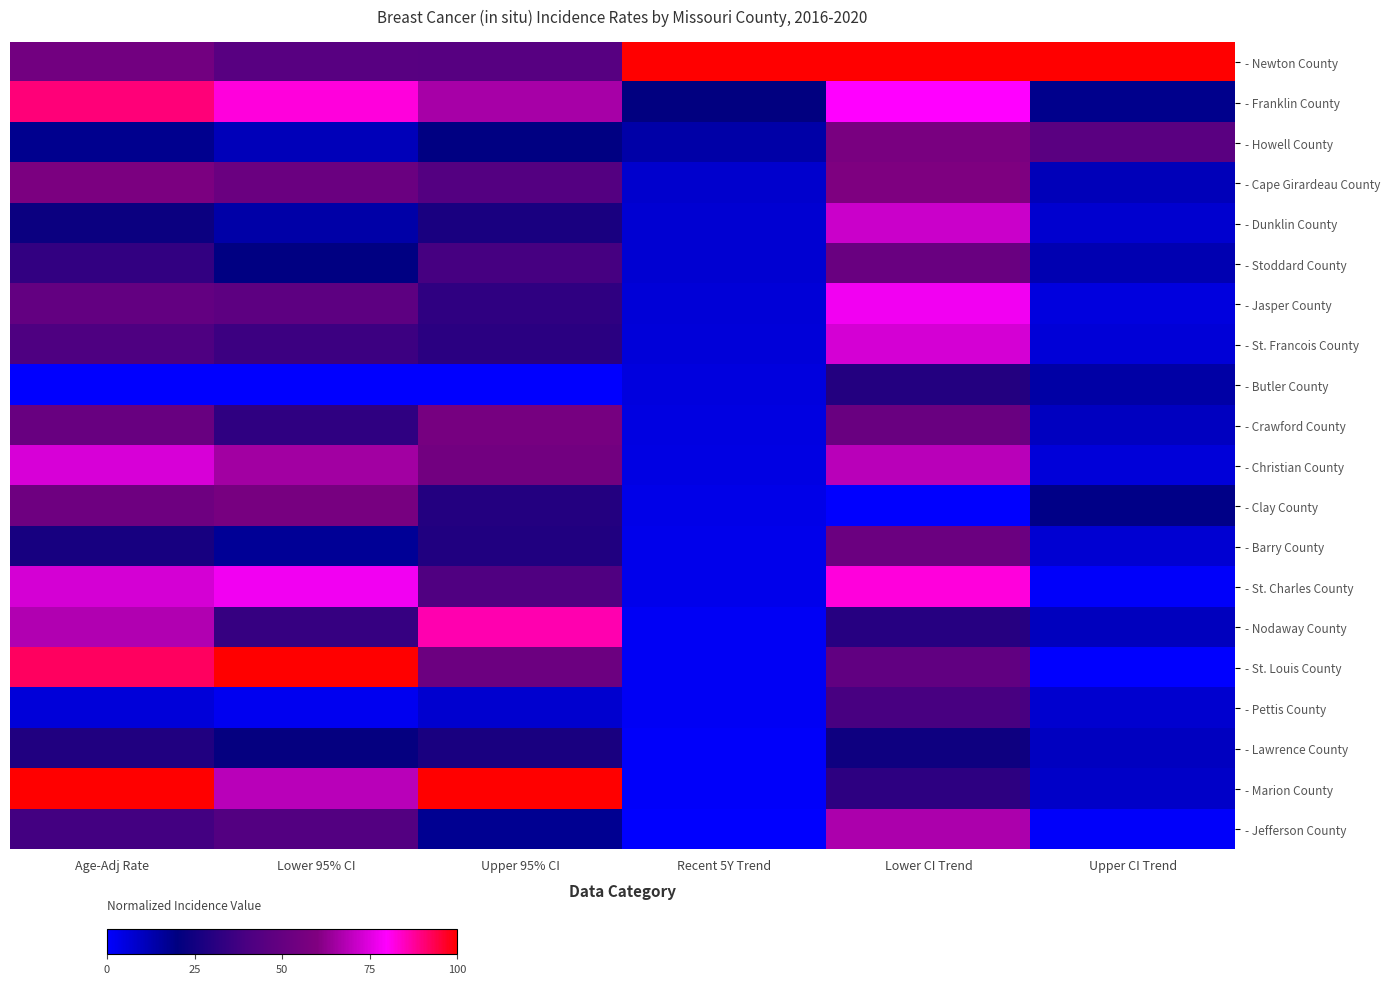

At which category is the sum across all series the highest?

Lower CI Trend